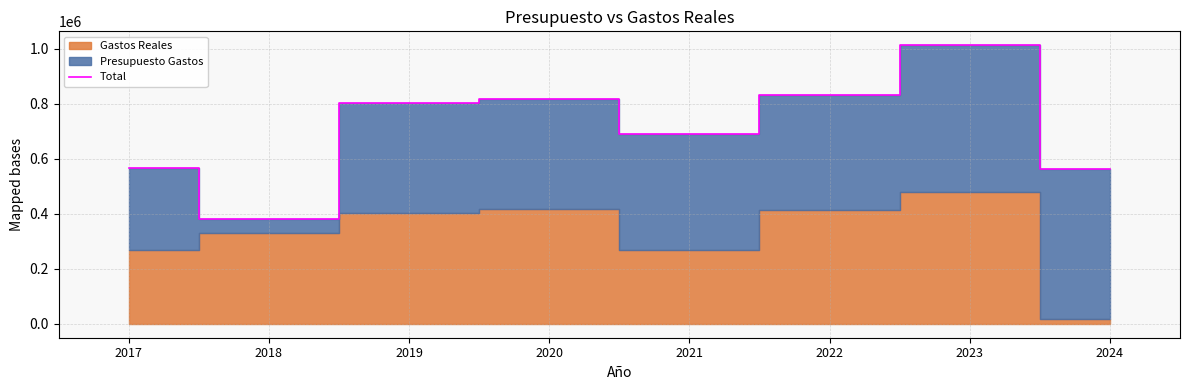

Reading left to right, extract all data points from this chart.

2017=567037.0	2018=380983.7	2019=804467.6	2020=815719.1	2021=689200.3	2022=832136.8	2023=1012642.6	2024=561886.7